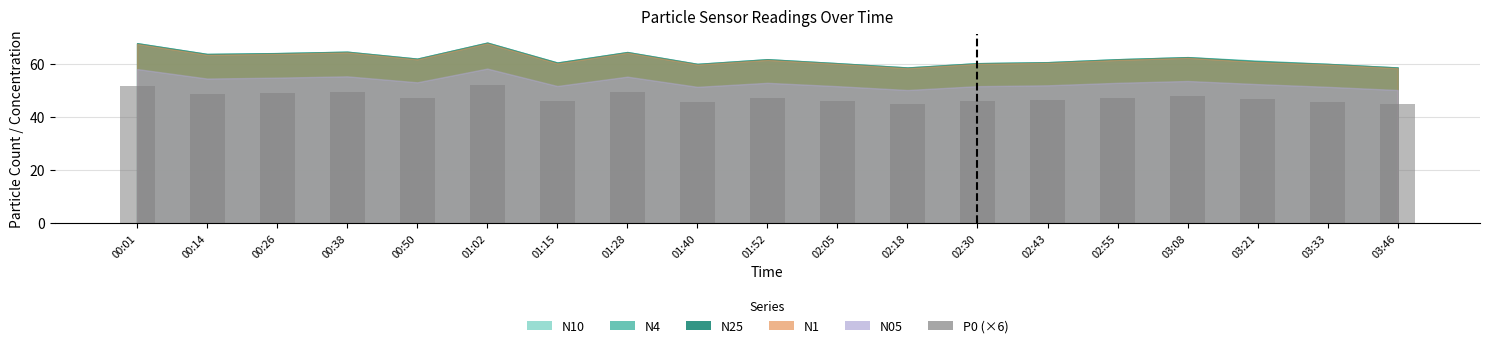

The chart shows a value of 75.2 at 02:18. True or false?

False